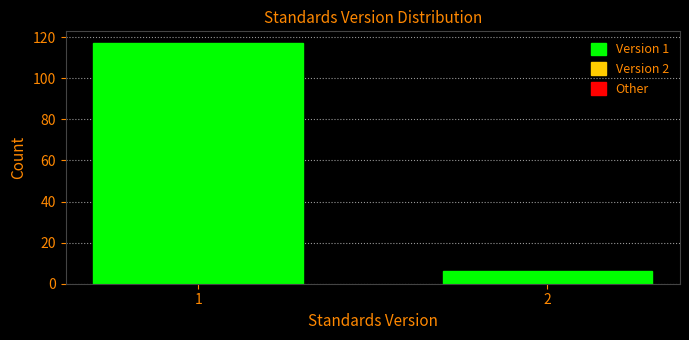

Reading left to right, list all the values displayed in this chart.

117	6